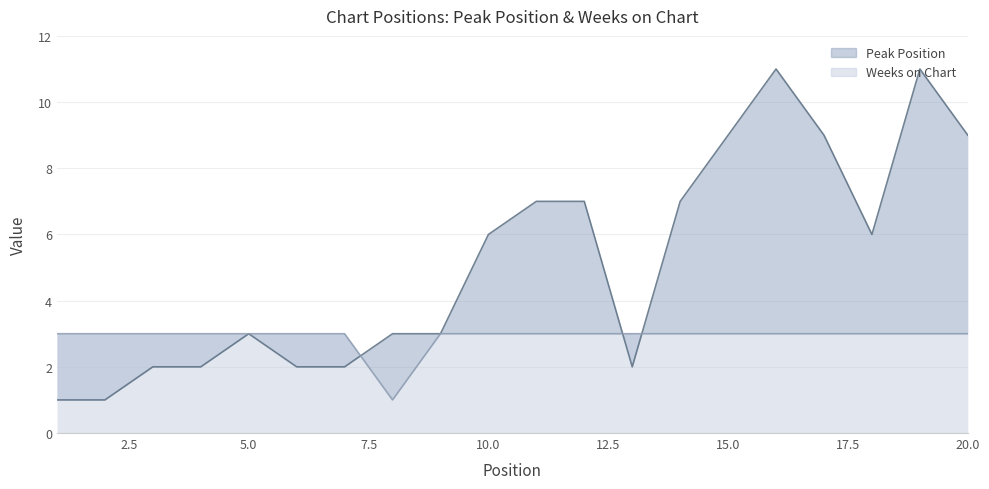

List the labels in order of Peak Position value, smallest first.

1, 2, 3, 4, 6, 7, 13, 5, 8, 9, 10, 18, 11, 12, 14, 15, 17, 20, 16, 19